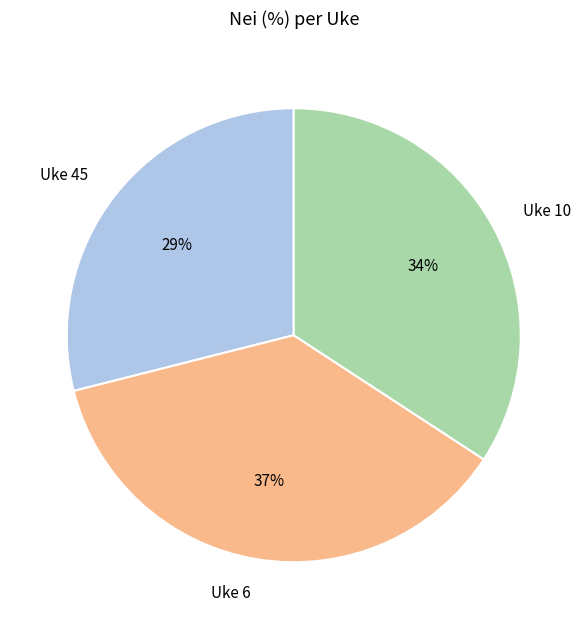

The Uke 6 slice represents 37% of the pie. True or false?

True